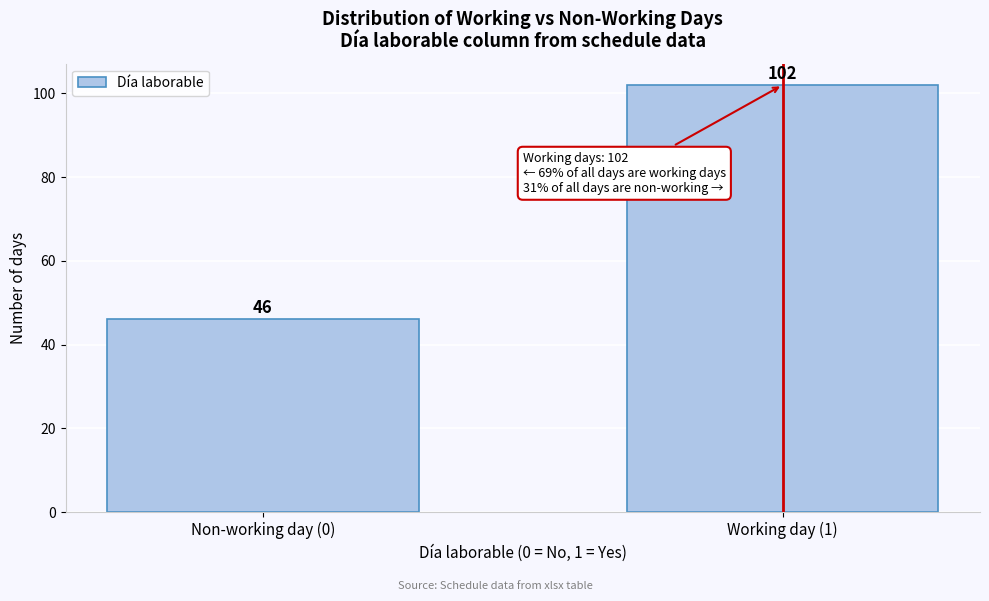

Reading left to right, list all the values displayed in this chart.

46	102